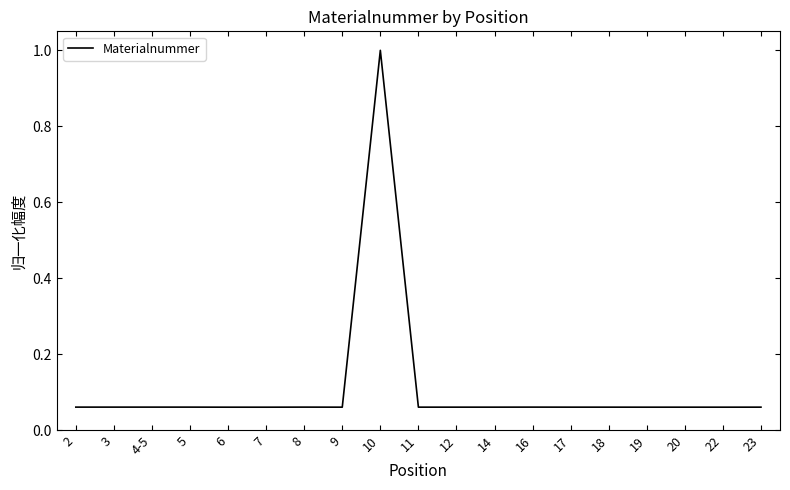

What position from the right is 16?

7